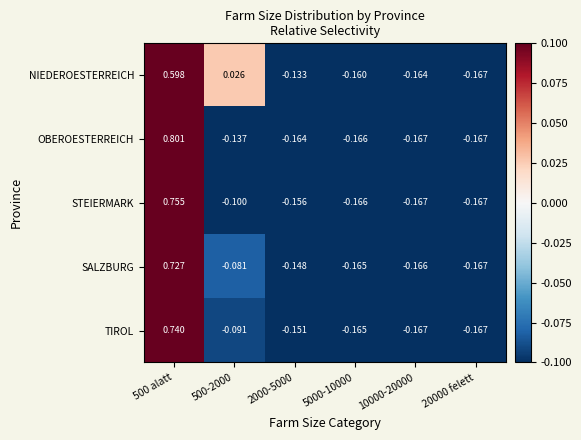

Between 500 alatt and 10000-20000, which series saw the biggest shift?

OBEROESTERREICH